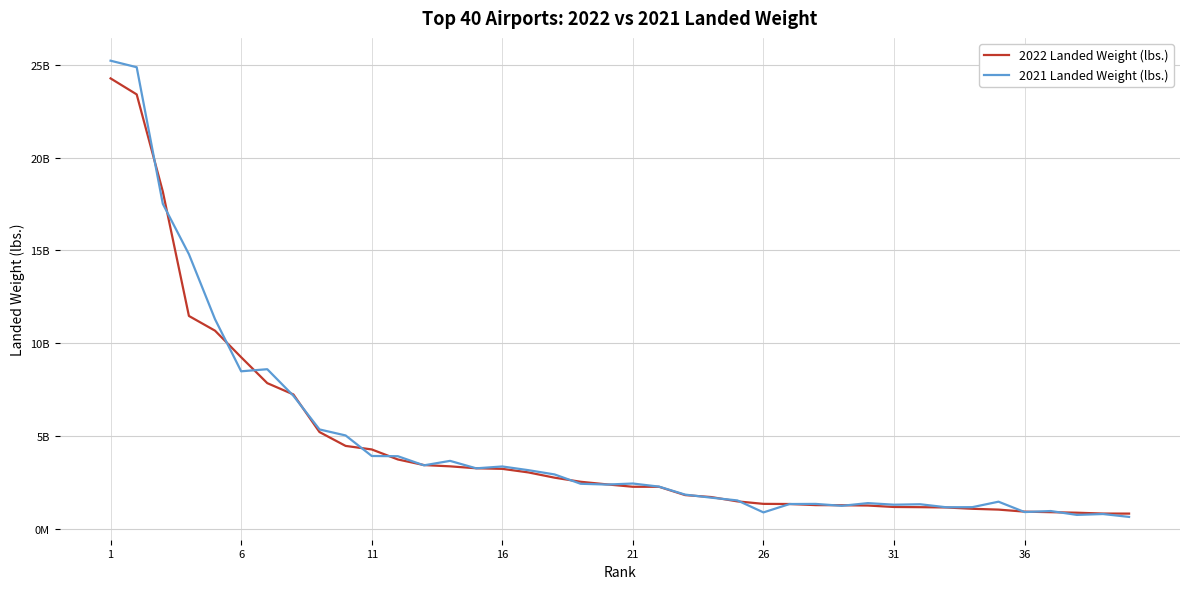

Does the chart have visible grid lines?

Yes